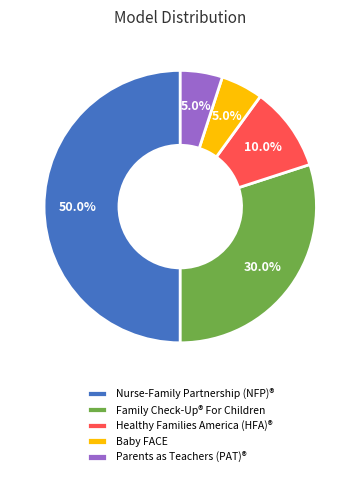

What is the largest slice in the pie chart?

Nurse-Family Partnership (NFP)®